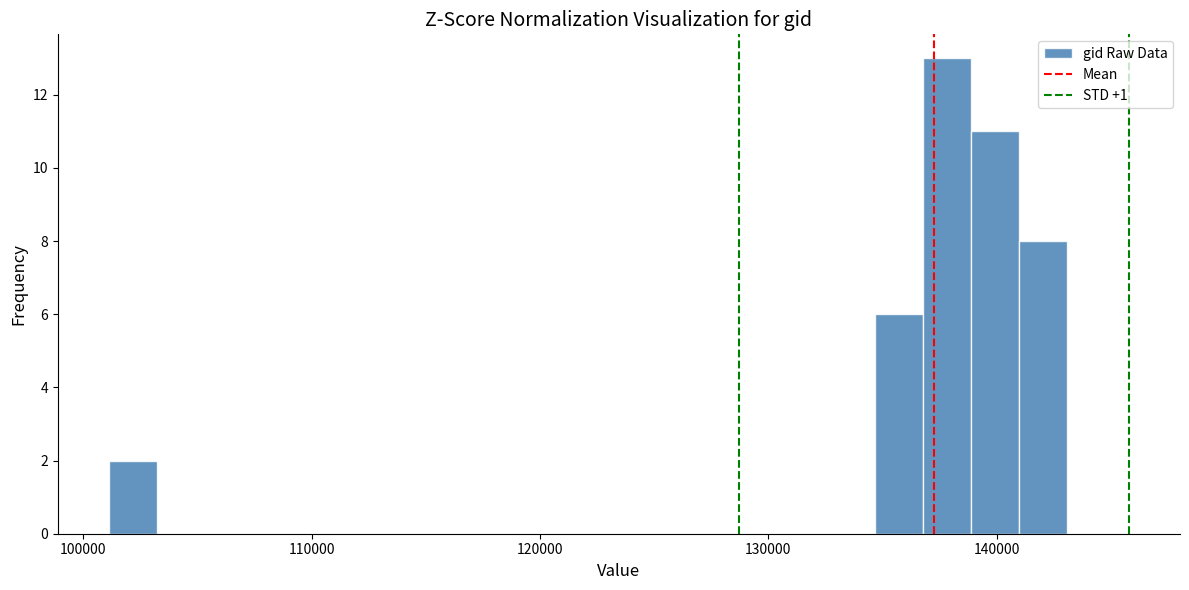

Read against the x-axis, roughly where is the centre of the tallest bar?

138000